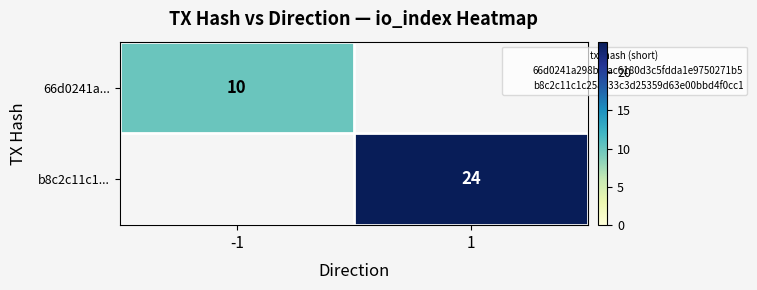

How many positive values does the b8c2c11c1... series have?

1